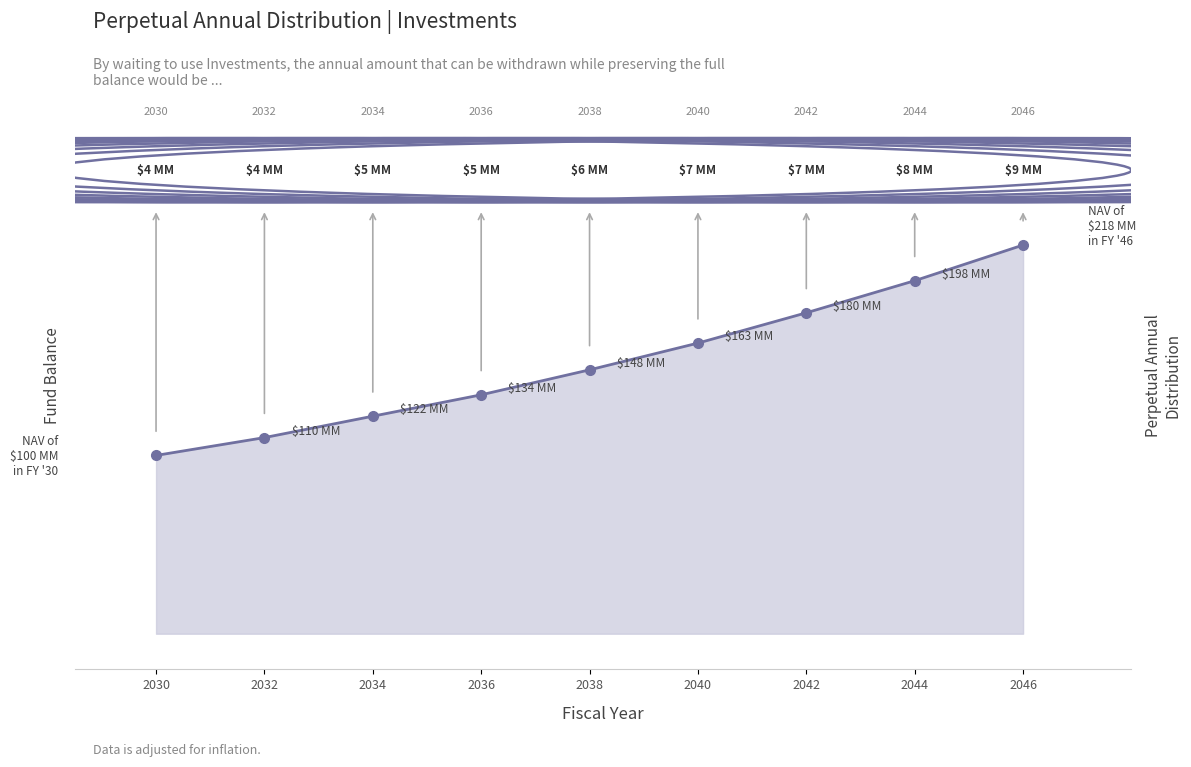

Rank the categories by value from highest to lowest.

2046, 2044, 2042, 2040, 2038, 2036, 2034, 2032, 2030